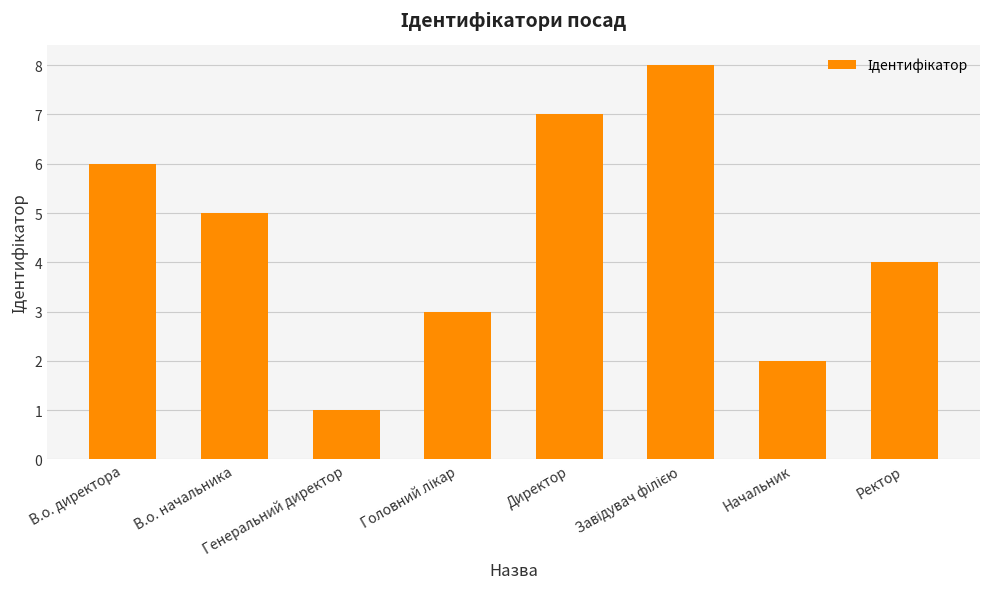

Are the bars grouped side by side (vs. stacked)?

No